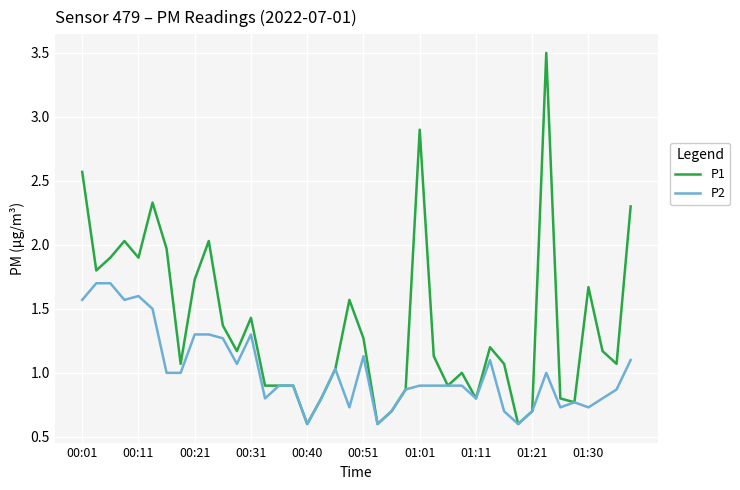

Which series has the largest total across all categories?

P1